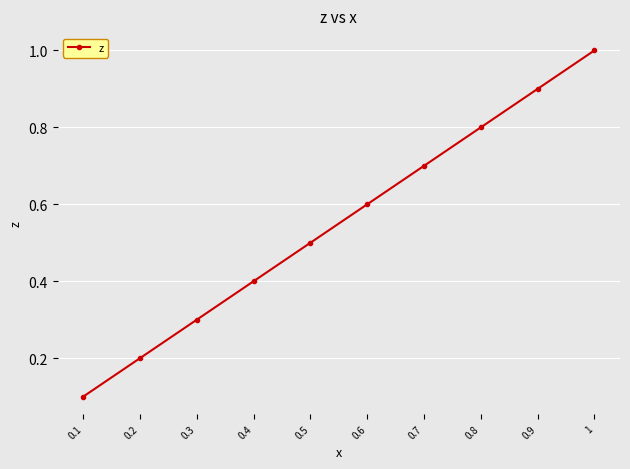

Is it true that the value at 0.6 is 1.0?

False